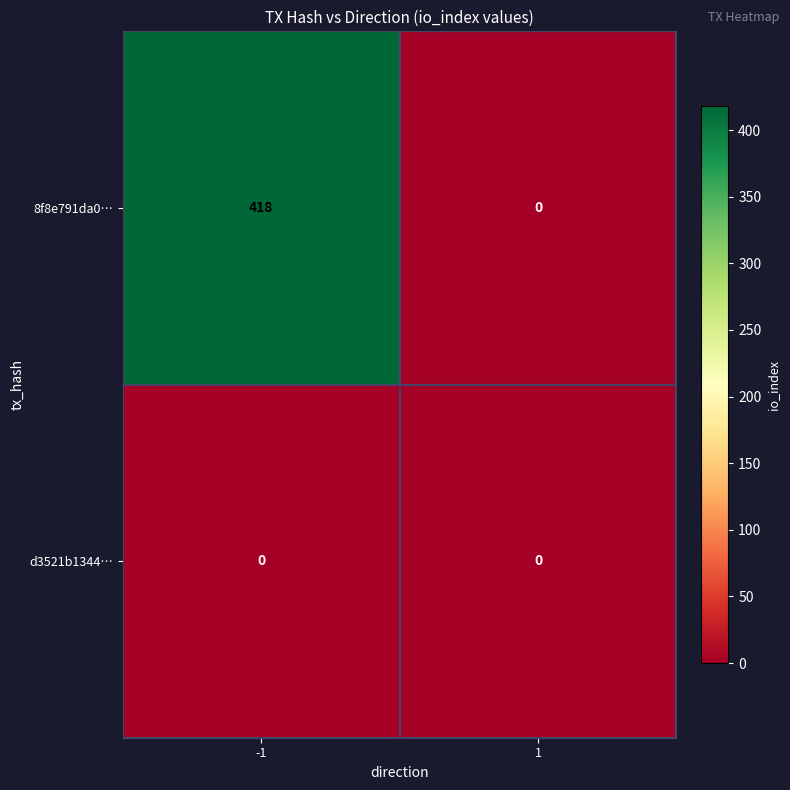

Which series has the largest range (max minus min)?

8f8e791da0…